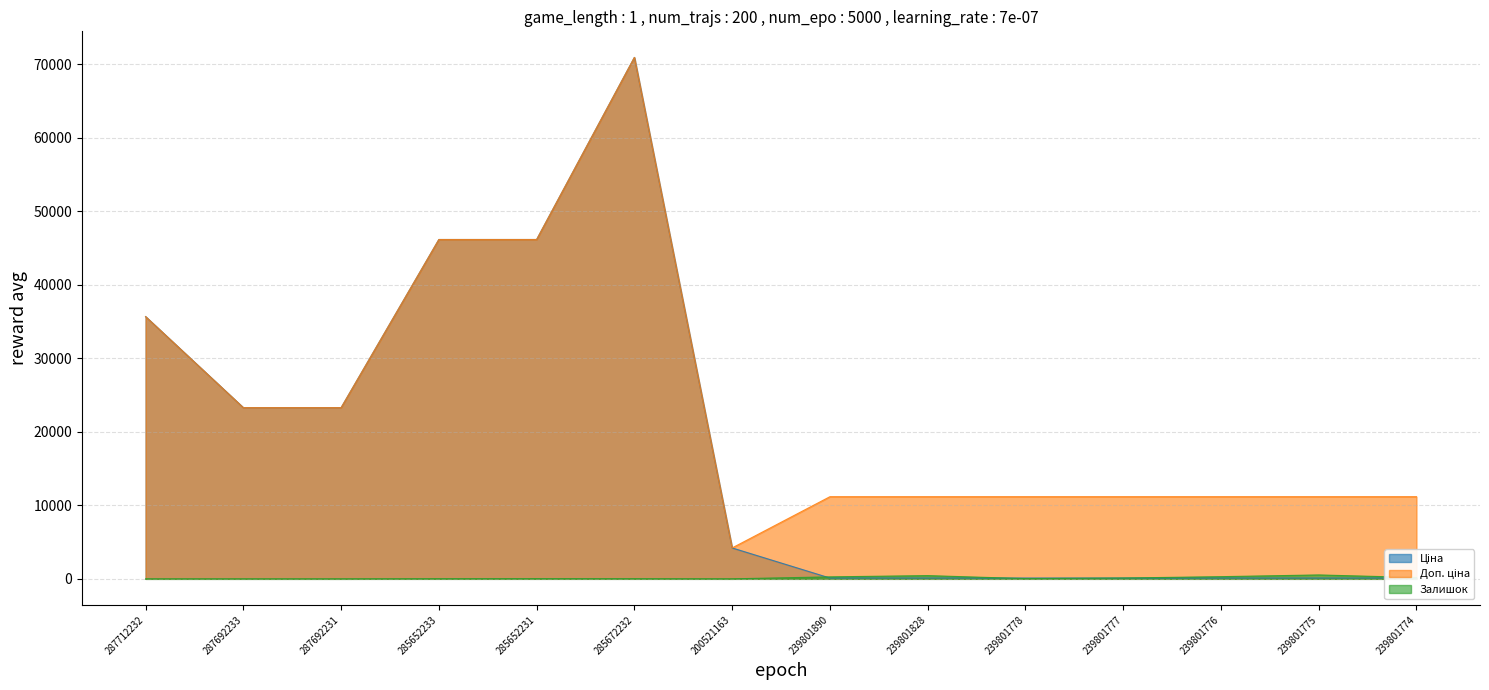

How many data points does each series have?

14